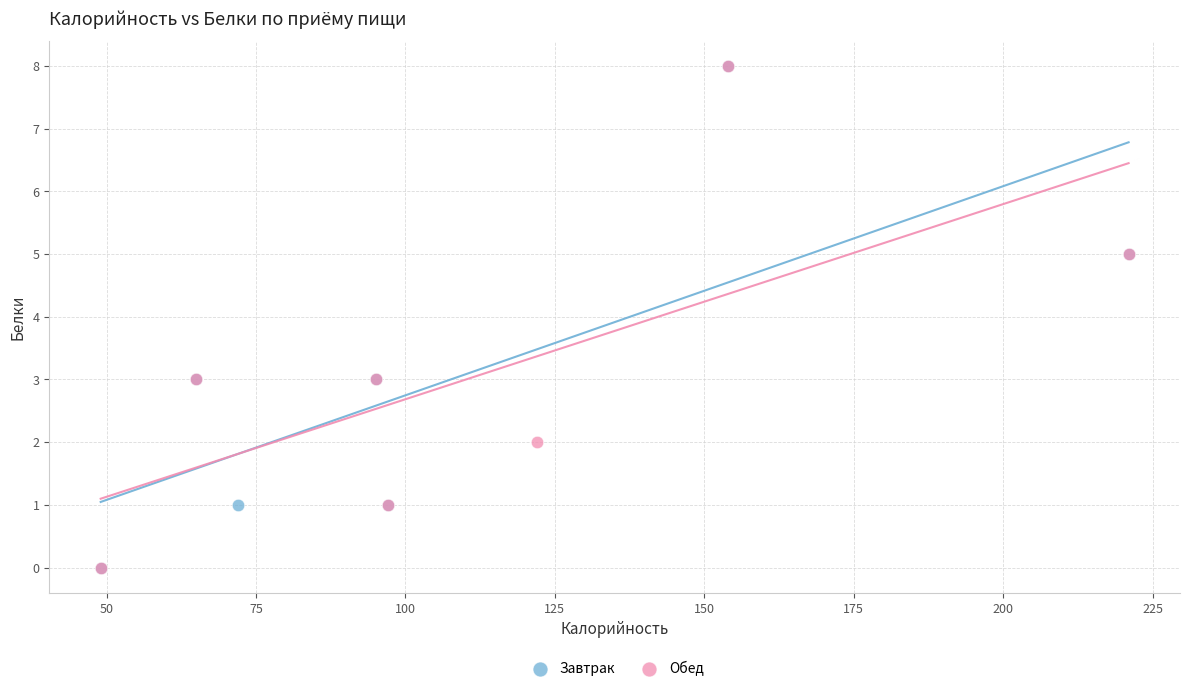

What are all the series names shown in the legend?

Завтрак, Обед